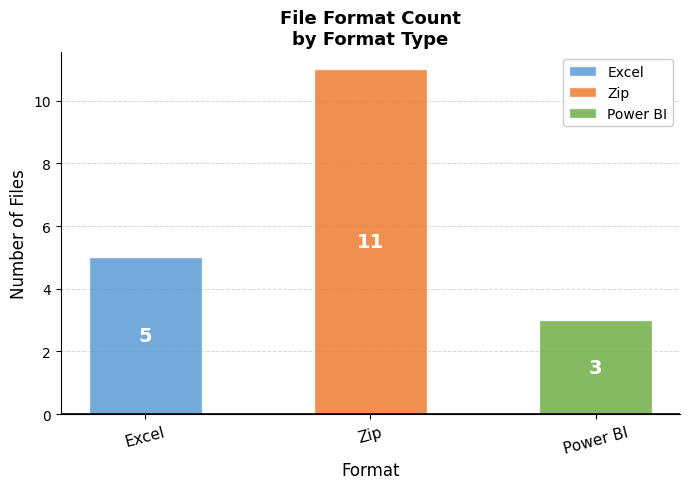

At which label does the data first exceed 5?

Zip